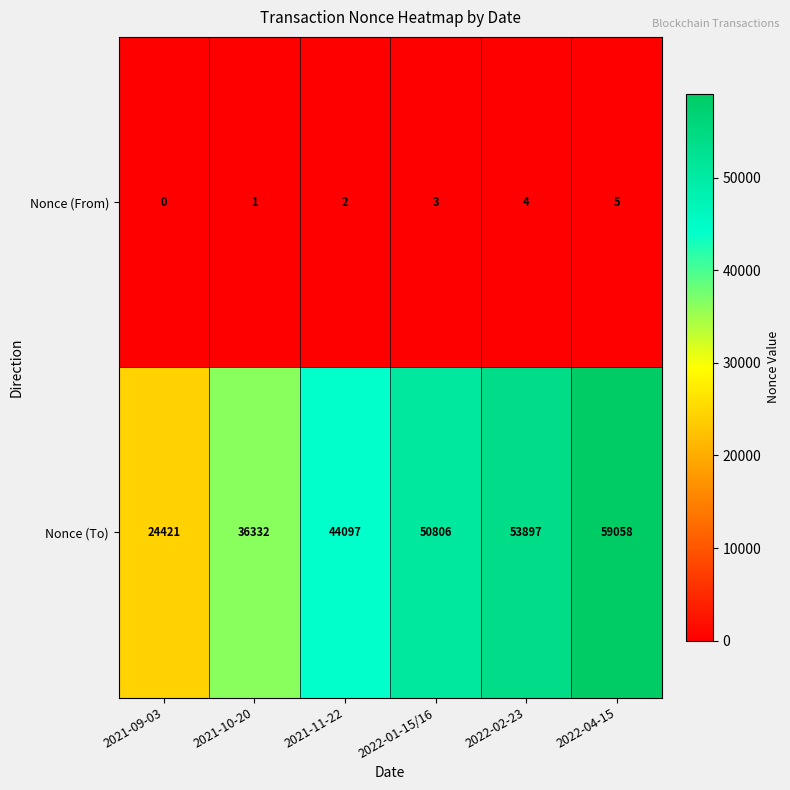

Count the Nonce (From) values in the range 1 to 4.

4